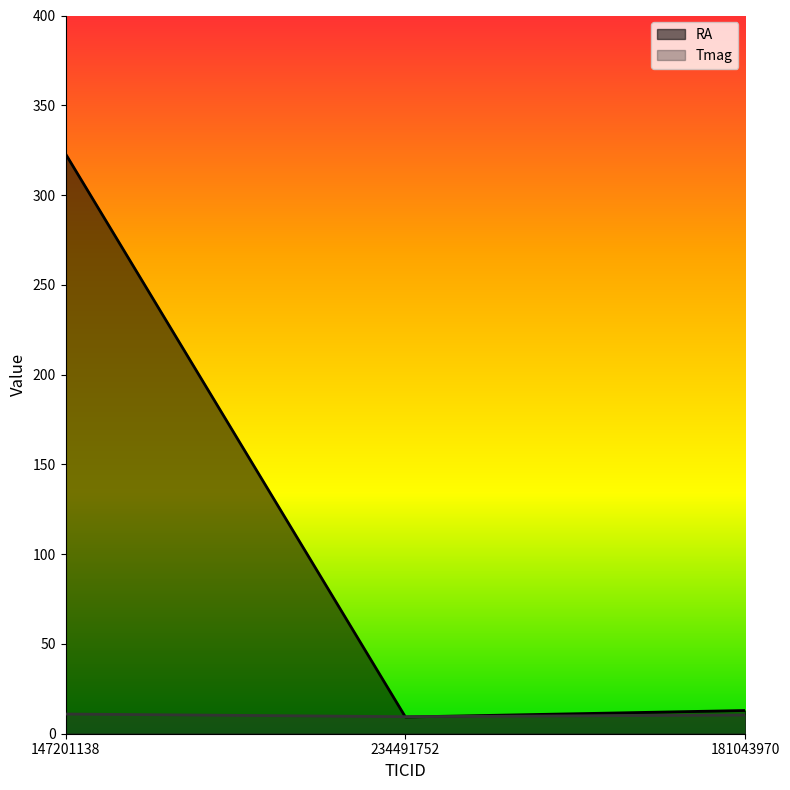

Rank the series by their maximum value, from lowest to highest.

Tmag, RA